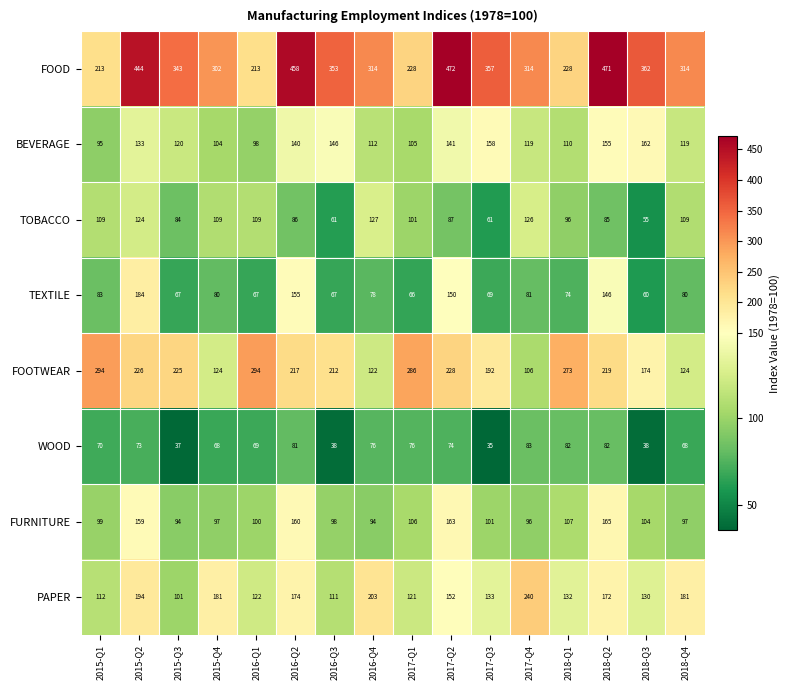

At how many categories does at least one series exceed 165?

16